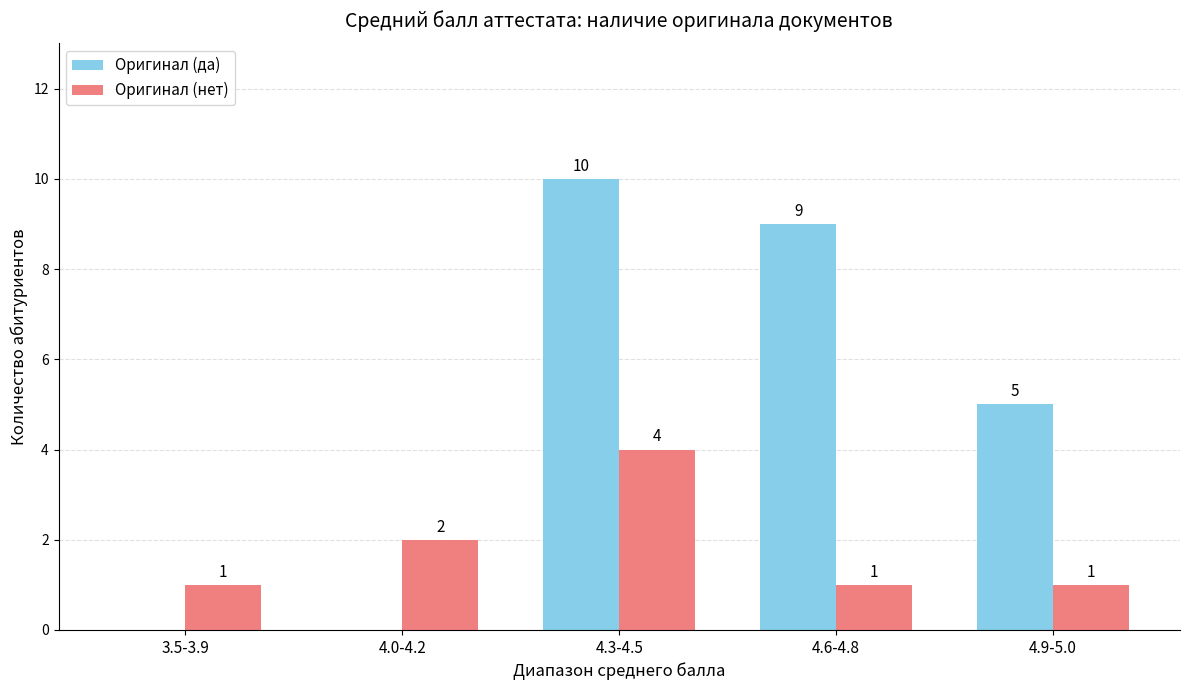

The Оригинал (да) series shows 0 at 3.5-3.9. True or false?

True